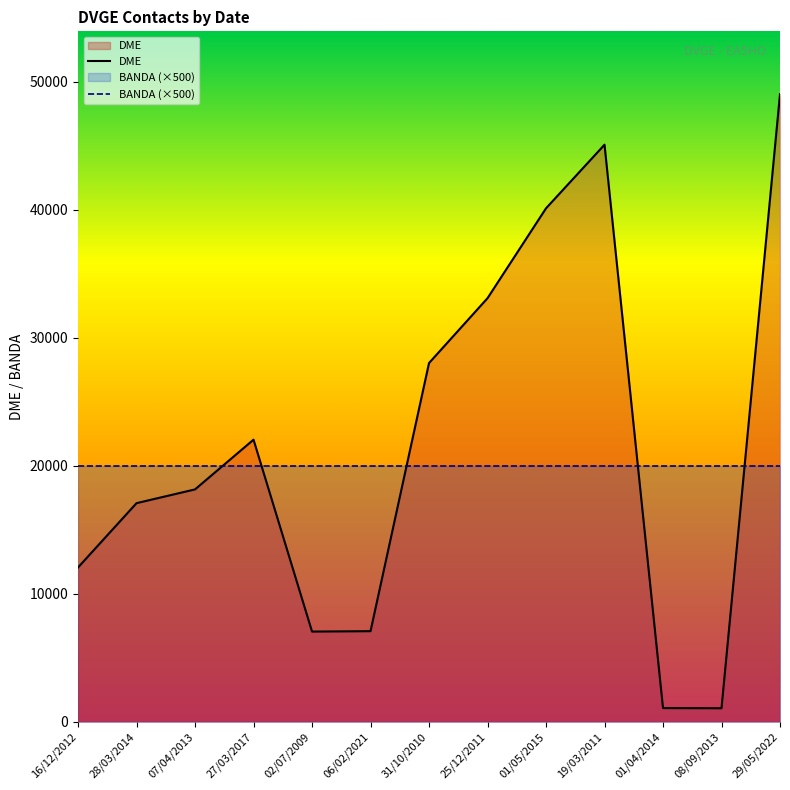

How many data points are less than 18138?

6